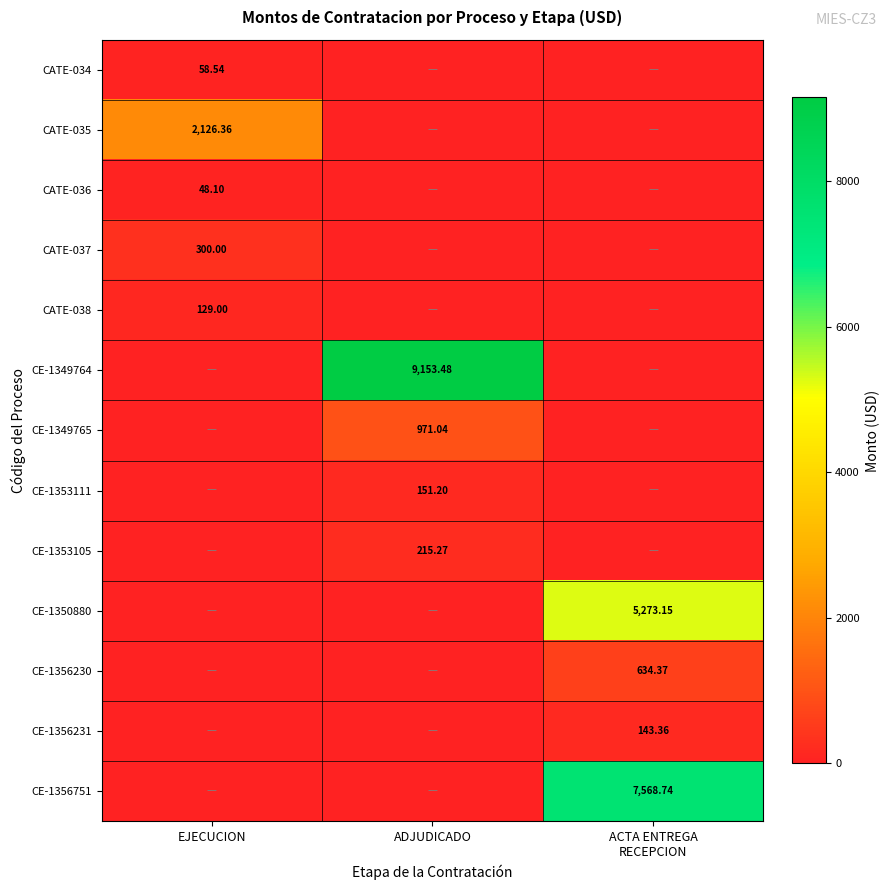

What is the difference between the maximum and second lowest values in the CATE-037 series?

300.0